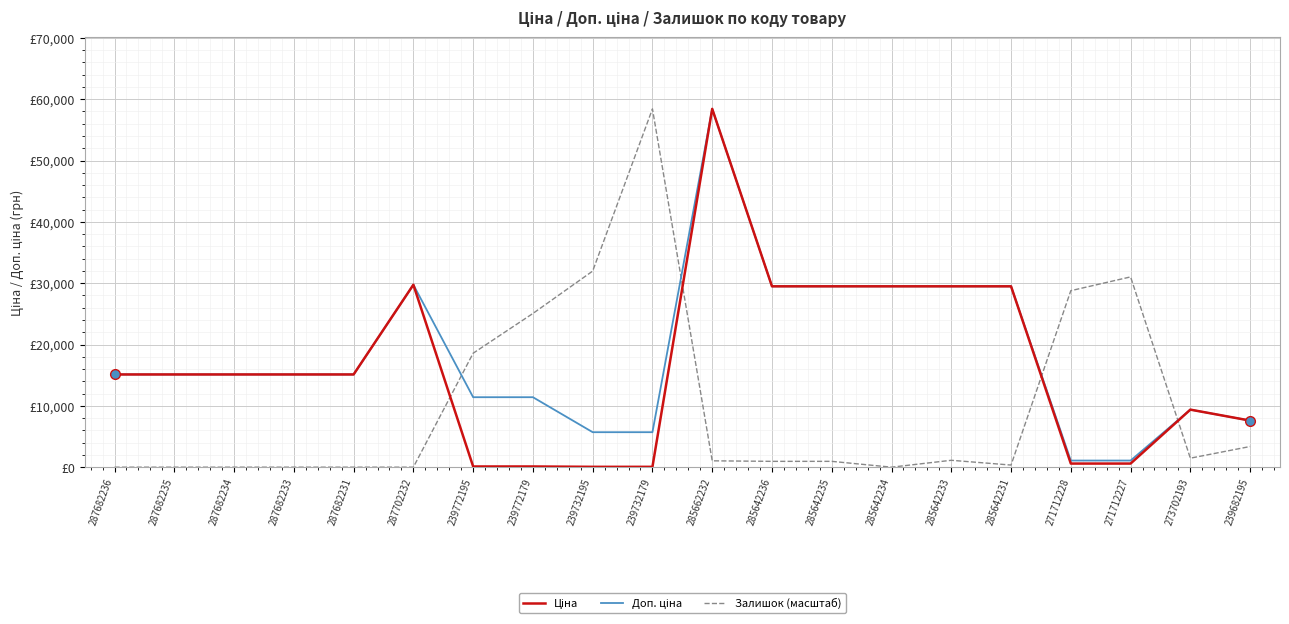

Is it true that Доп. ціна equals 10342.1 at 287682234?

False